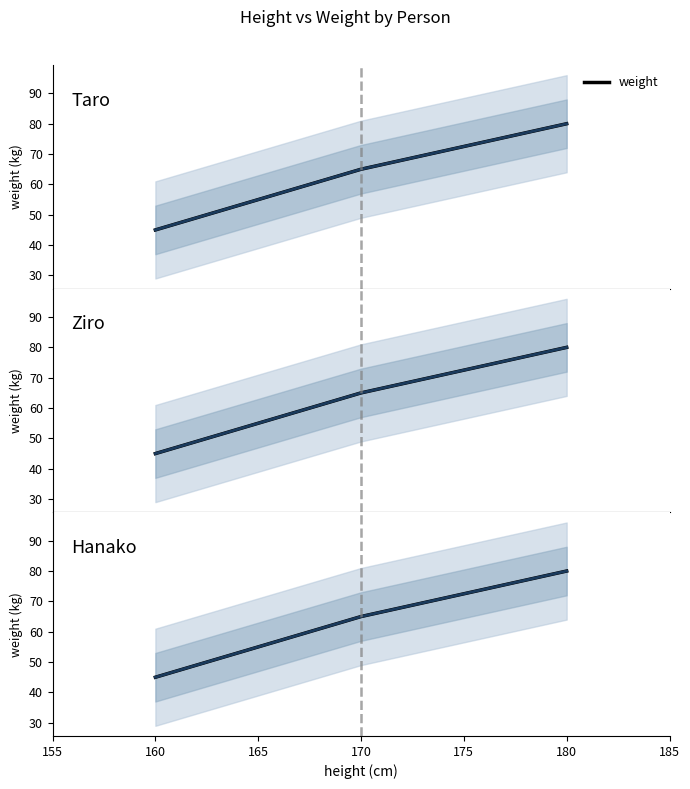

What is the value of the 3rd point from the left?

80